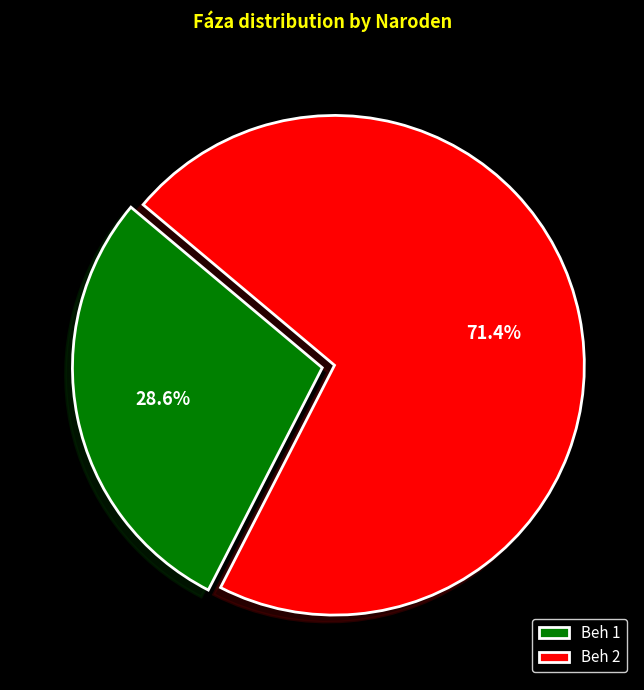

The Beh 2 slice represents 86% of the pie. True or false?

False